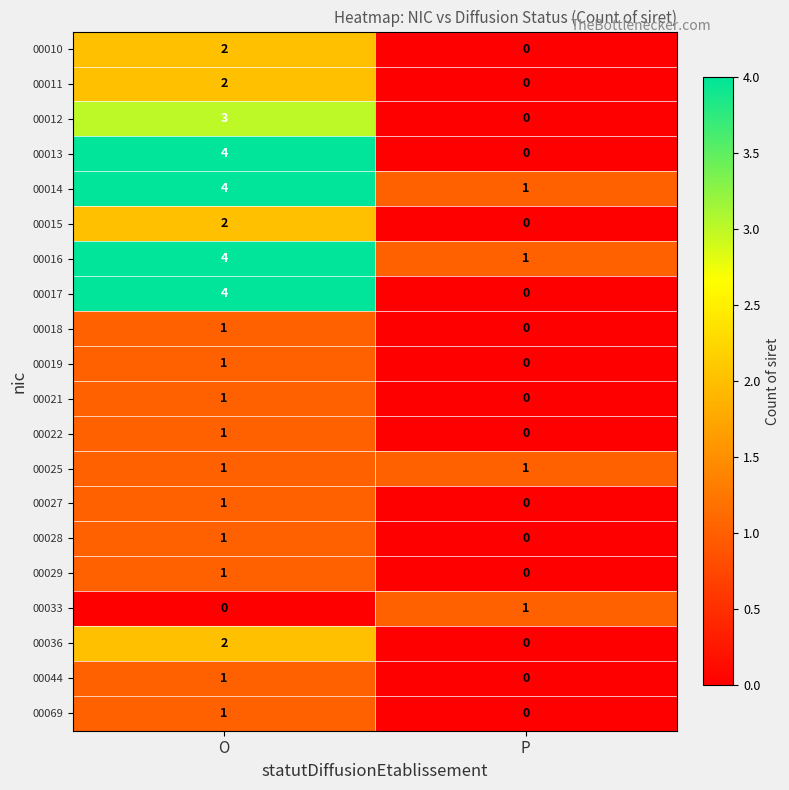

The 00010 series shows 0 at P. True or false?

True